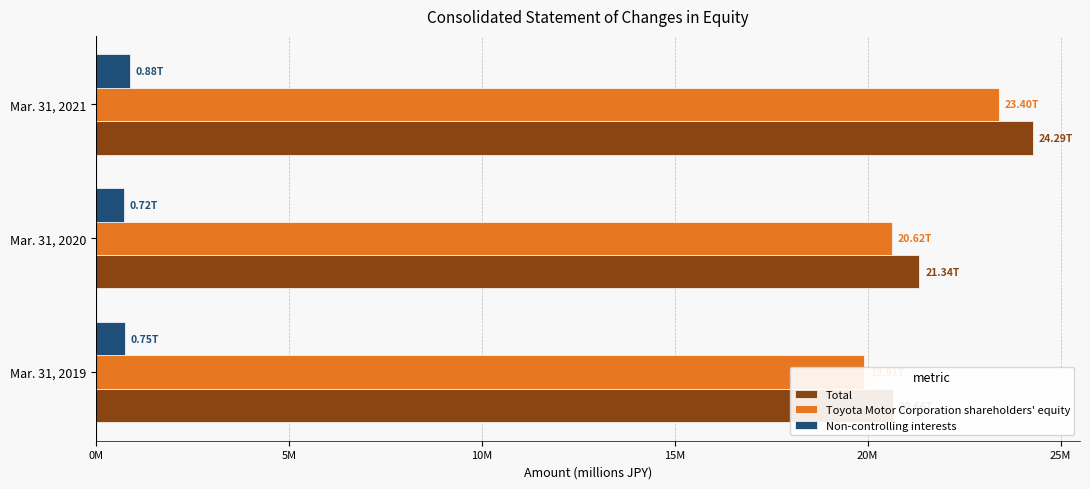

At how many categories does at least one series exceed 9011841?

3